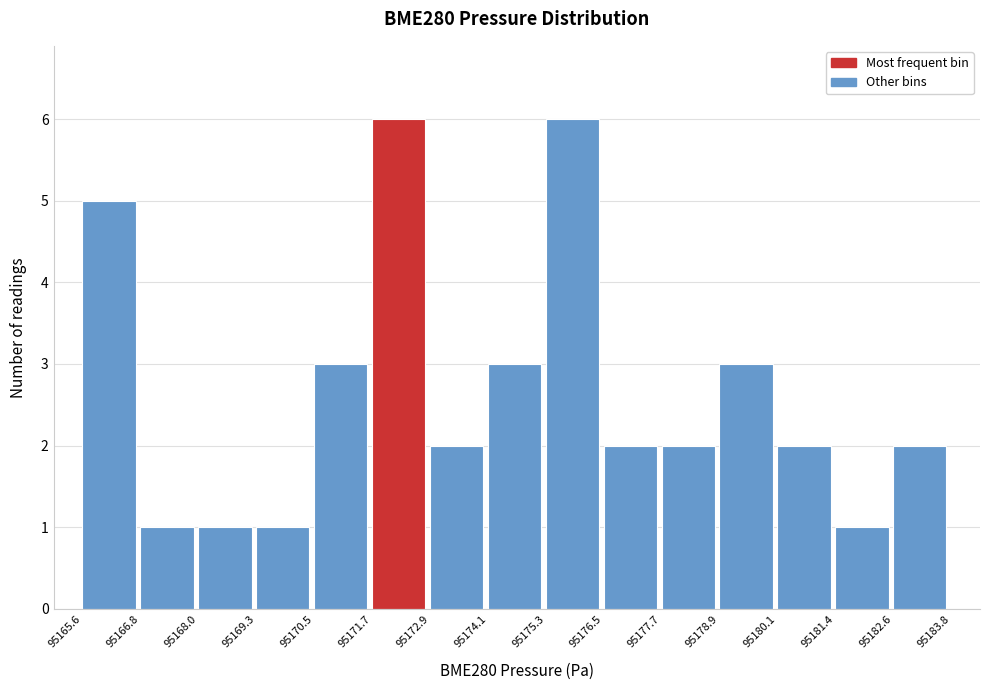

How tall is the bar that spans 95178.9 to 95180.1 on the x-axis? The values are not printed on the chart, so give them approximately, as read against the axis.

3